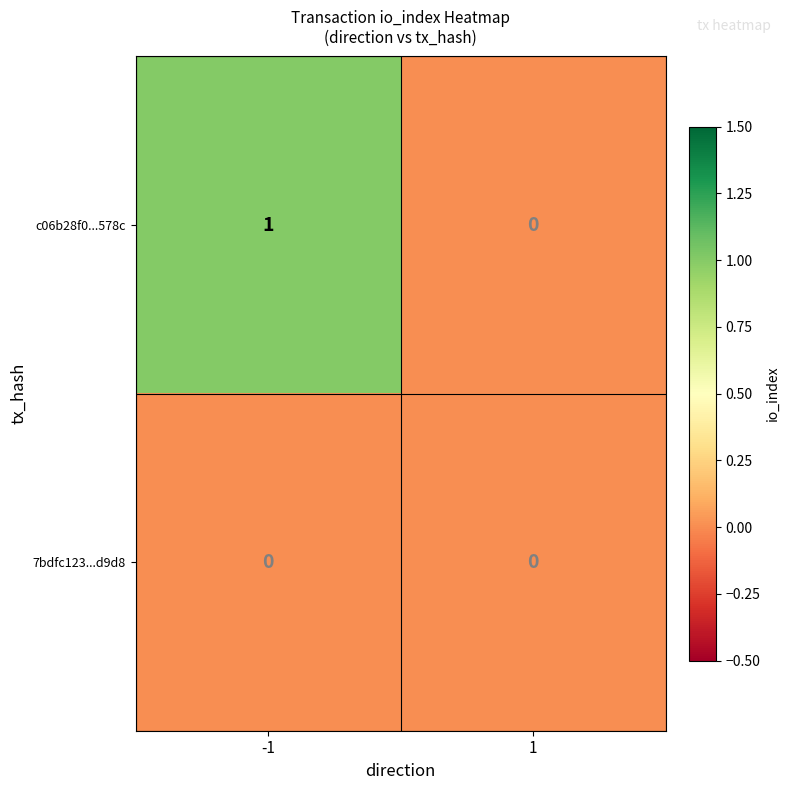

How many data points does each series have?

2